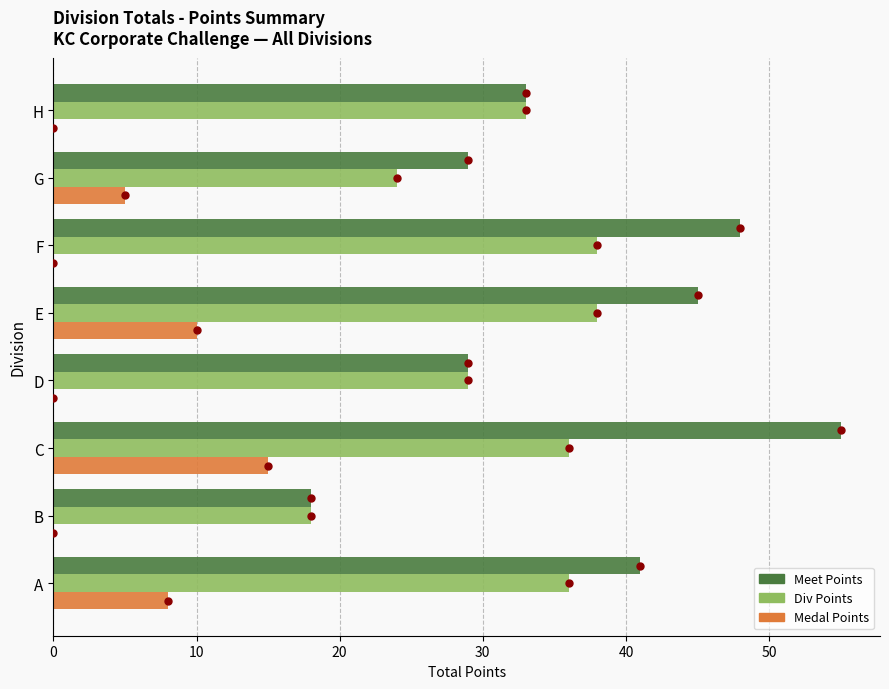

At how many categories does at least one series exceed 29?

5